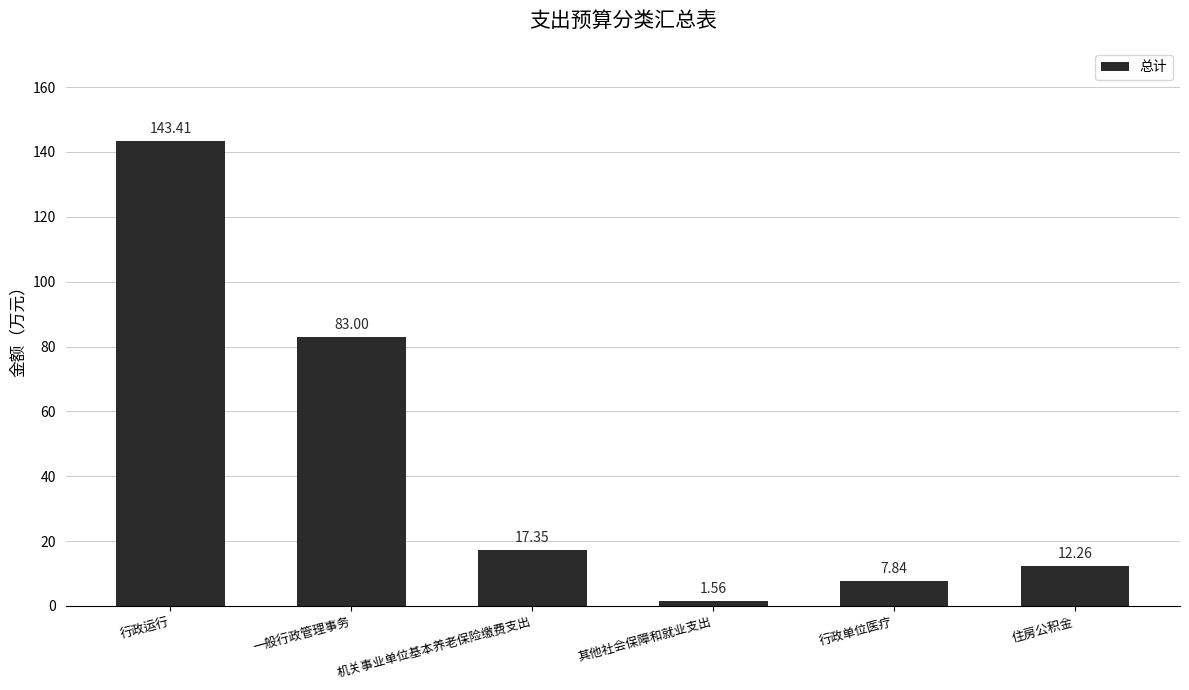

Which has a higher value, 住房公积金 or 其他社会保障和就业支出?

住房公积金